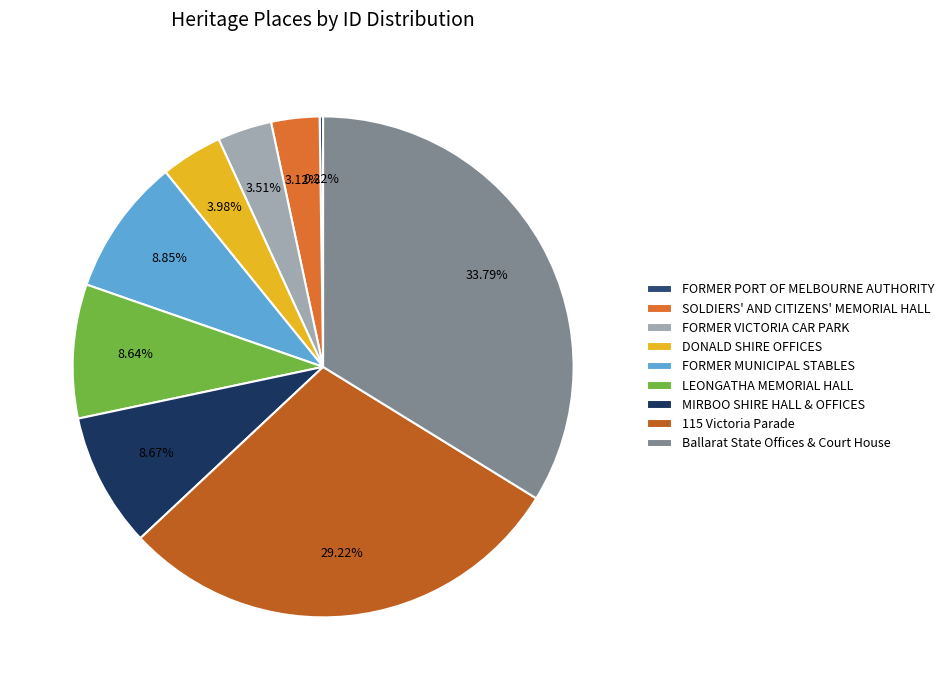

What is the largest slice in the pie chart?

Ballarat State Offices & Court House